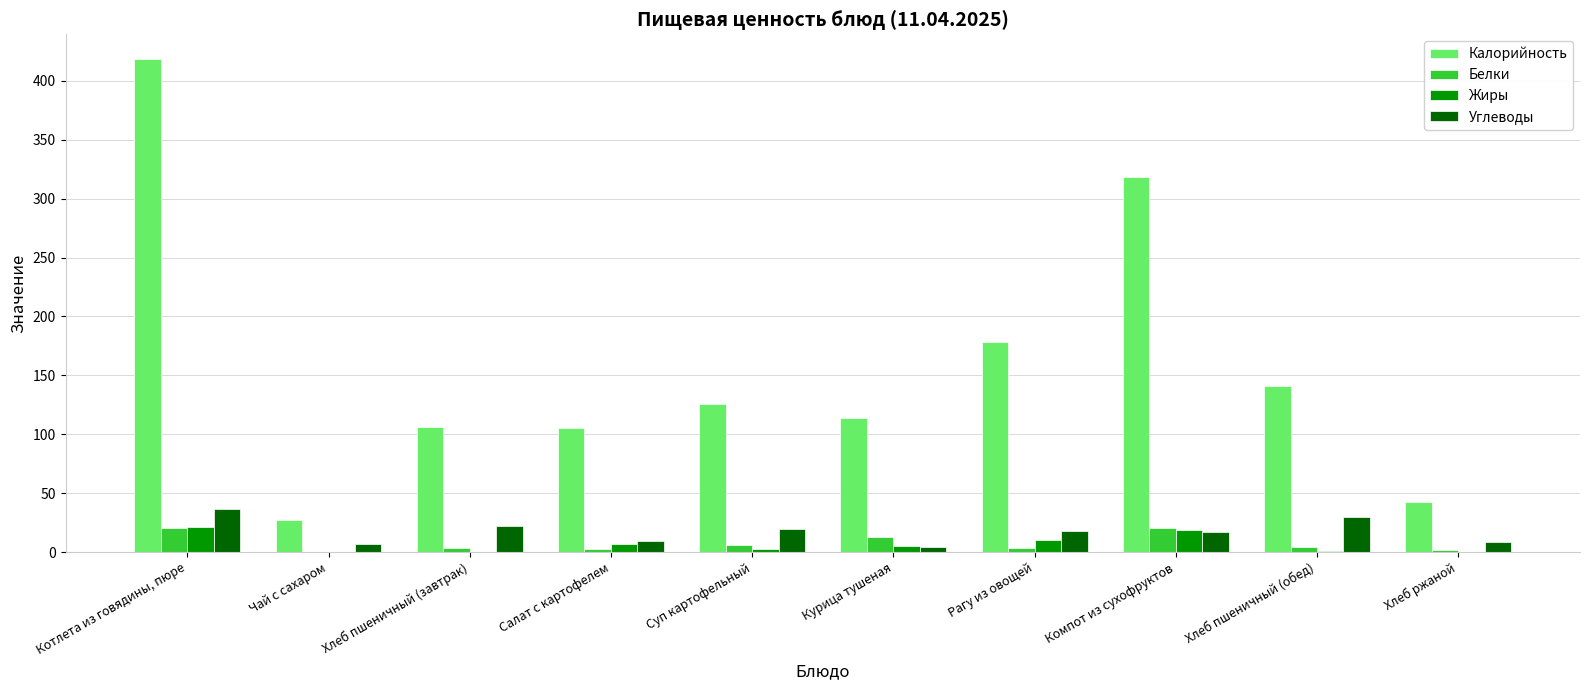

Between Чай с сахаром and Курица тушеная, which series saw the biggest shift?

Калорийность